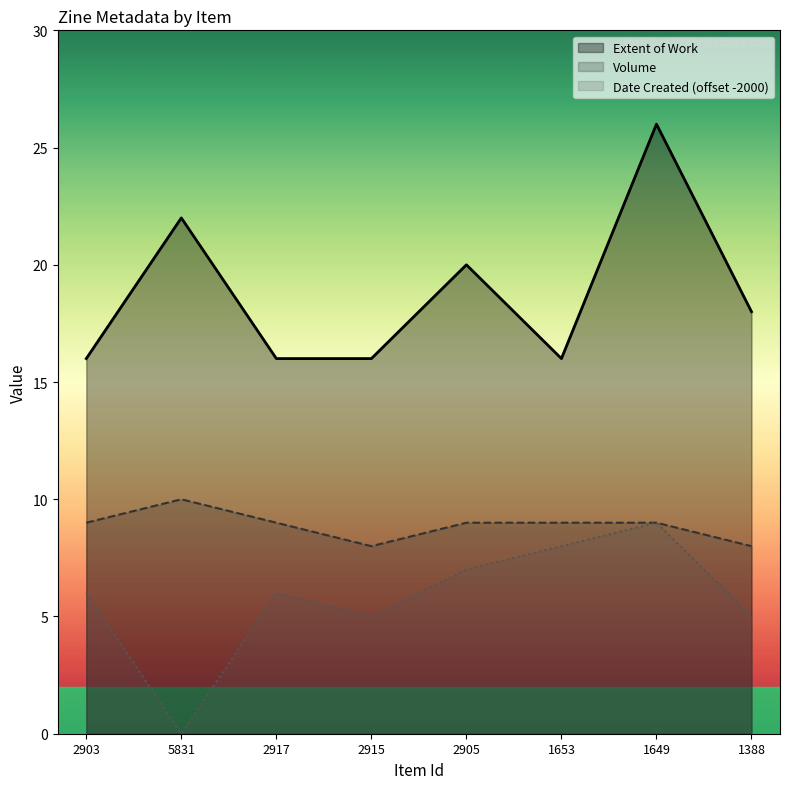

What is the average value of the Extent of Work series?

19